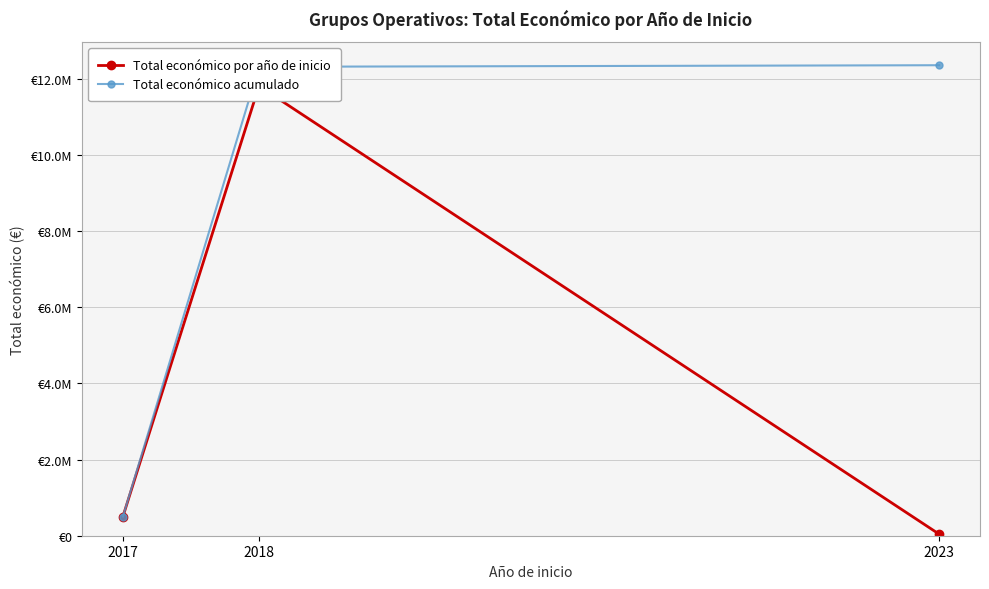

Between 2017 and 2018, which series saw the biggest shift?

Total económico acumulado